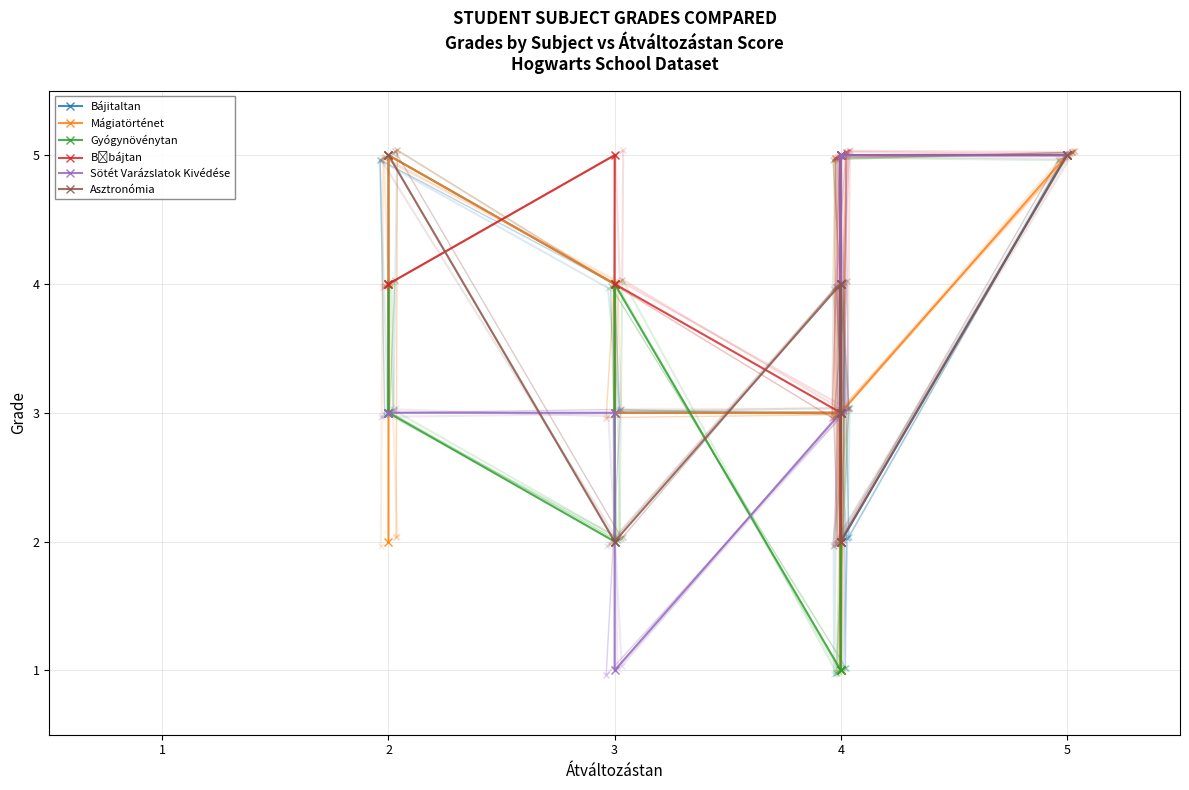

True or false: Mágiatörténet has more than 2 interior local peaks.

False